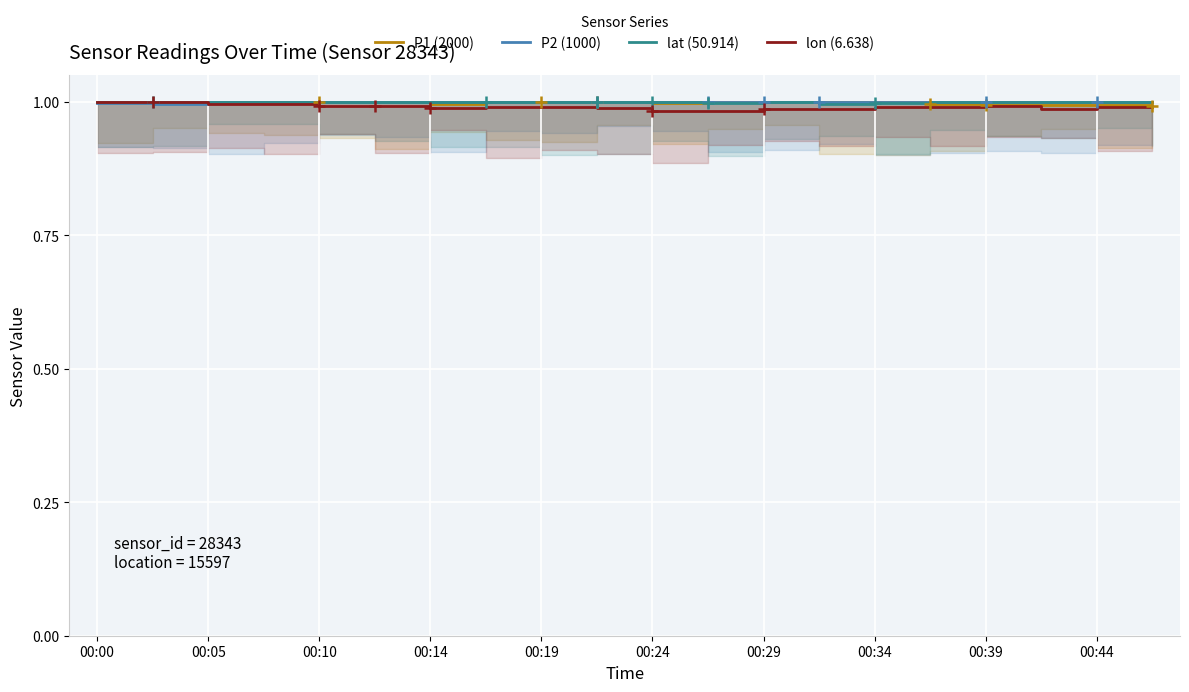

What are all the series names shown in the legend?

P1 (2000), P2 (1000), lat (50.914), lon (6.638)